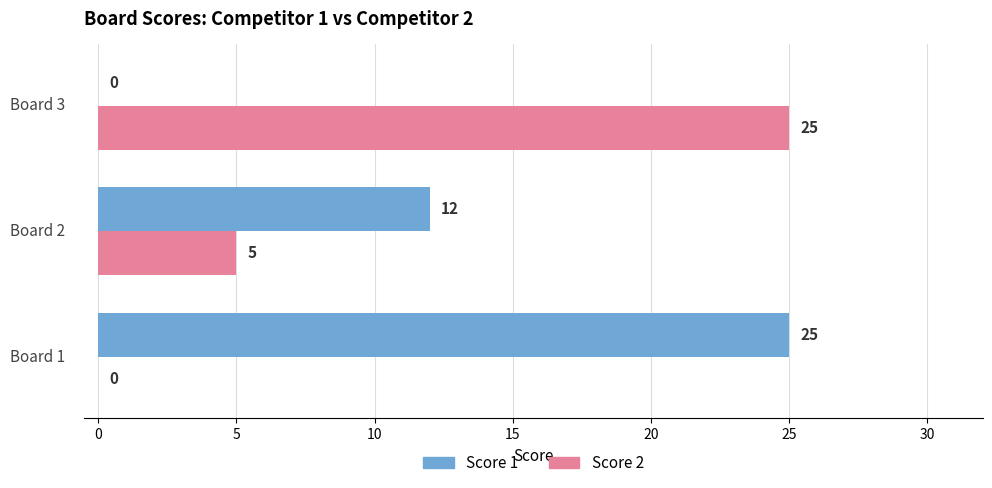

What is the sum of all Score 2 values?

30